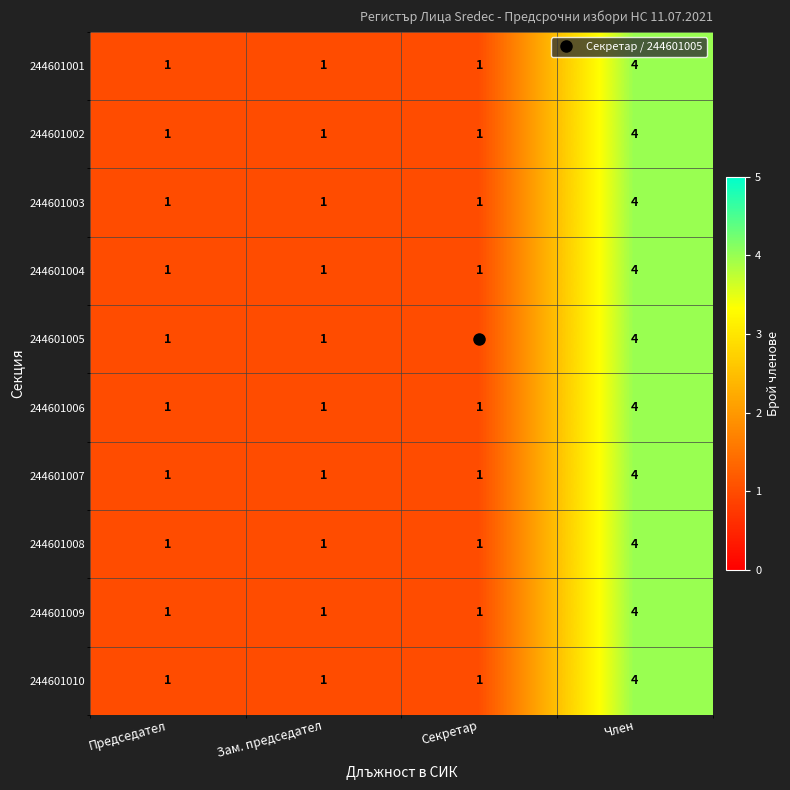

How many values in the 244601003 series exceed 1?

1